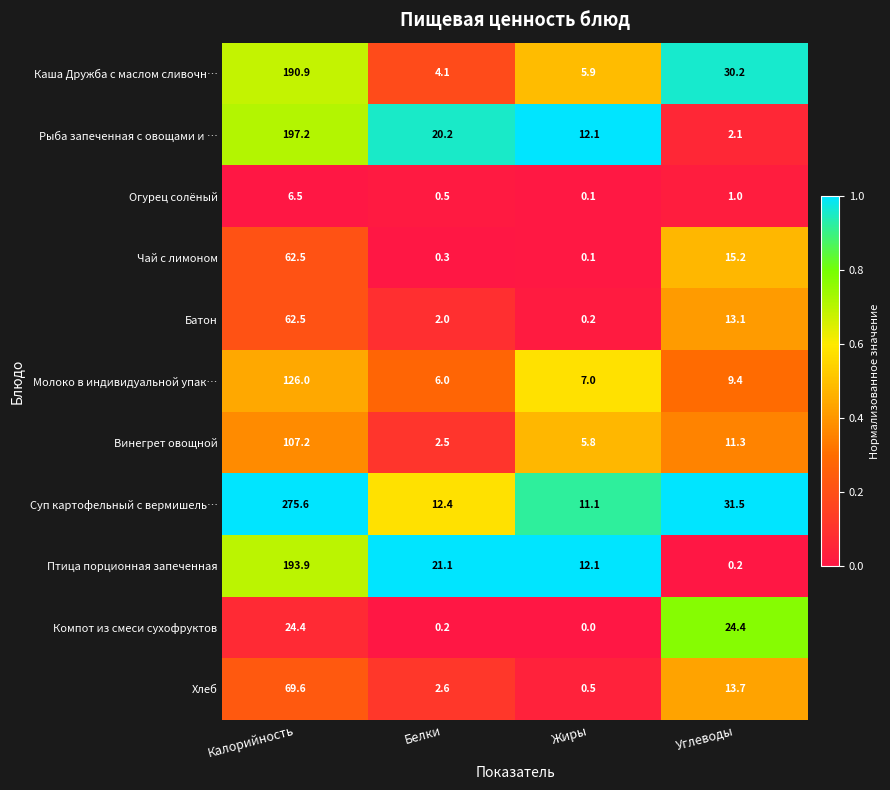

The Суп картофельный с вермишель… series shows 17.0 at Жиры. True or false?

False